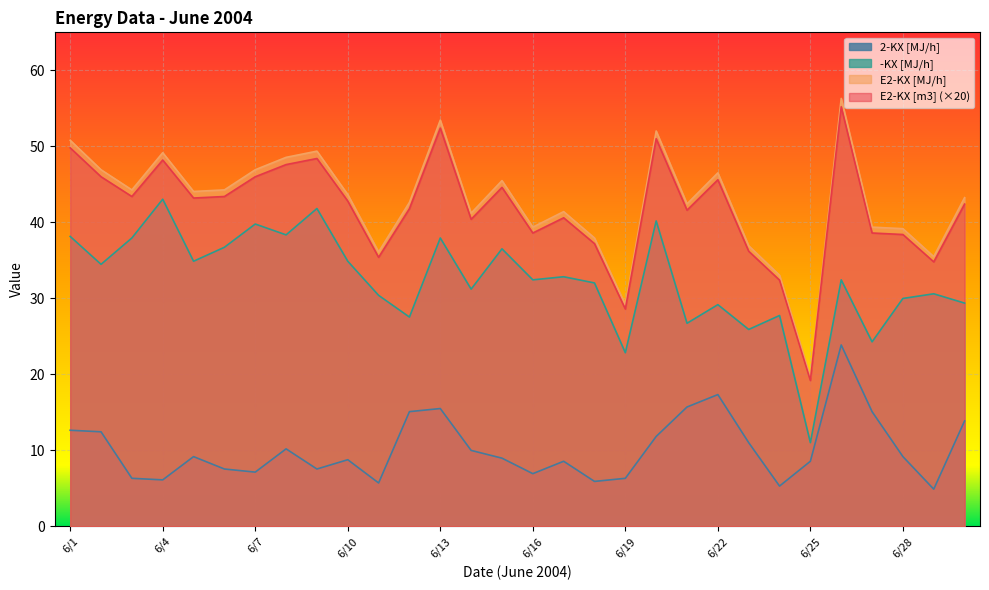

Between 6/26 and 6/3, which is larger?

6/26